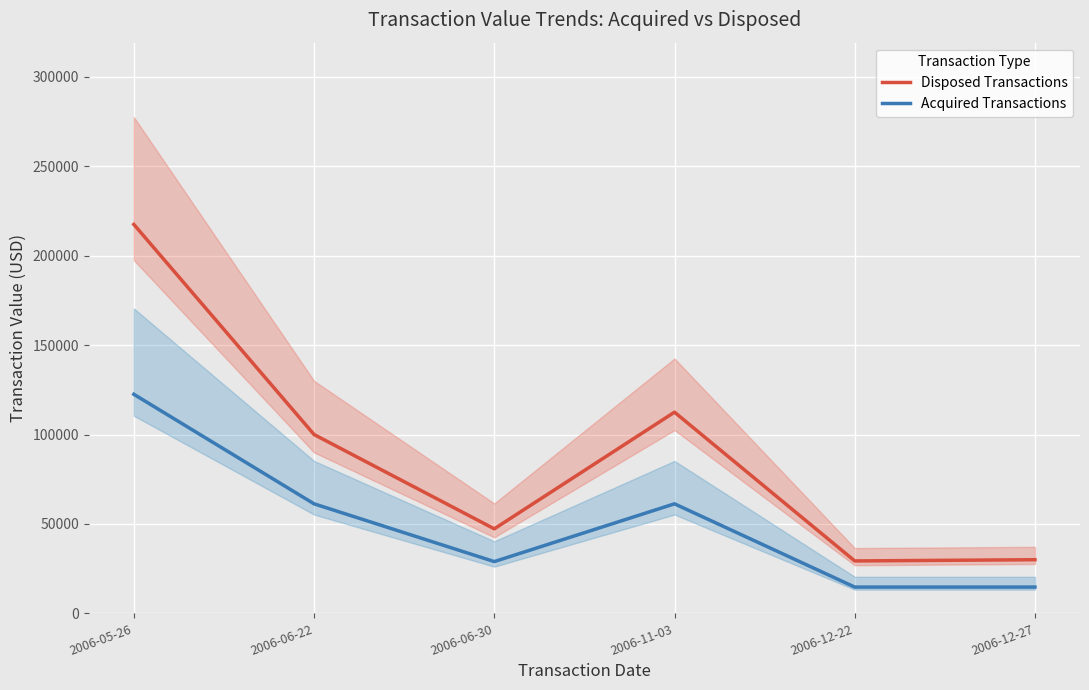

How many values in the Acquired Transactions series exceed 61250?

1